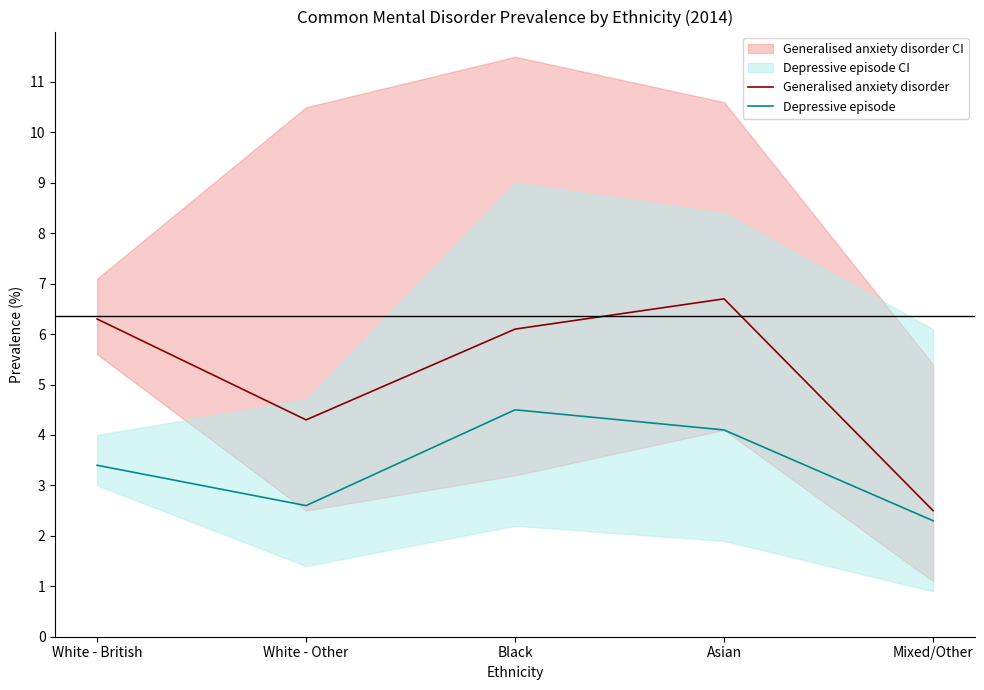

True or false: Generalised anxiety disorder has a value of 2.5 at Mixed/Other.

True